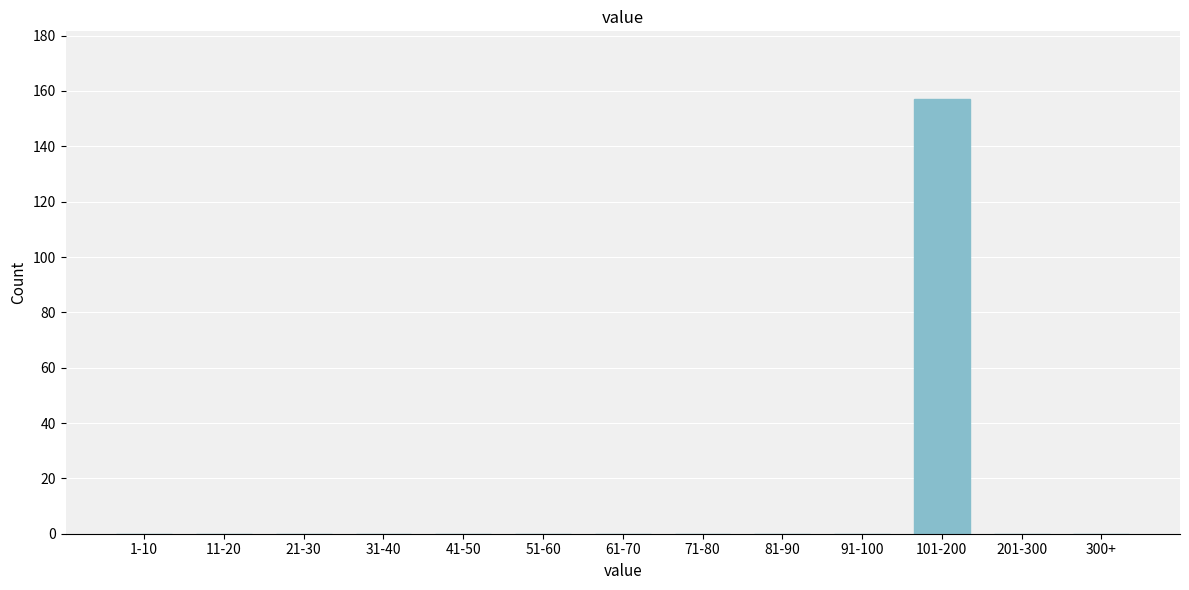

Reading left to right, what are all the values shown in this chart?

1-10=0	11-20=0	21-30=0	31-40=0	41-50=0	51-60=0	61-70=0	71-80=0	81-90=0	91-100=0	101-200=157	201-300=0	300+=0